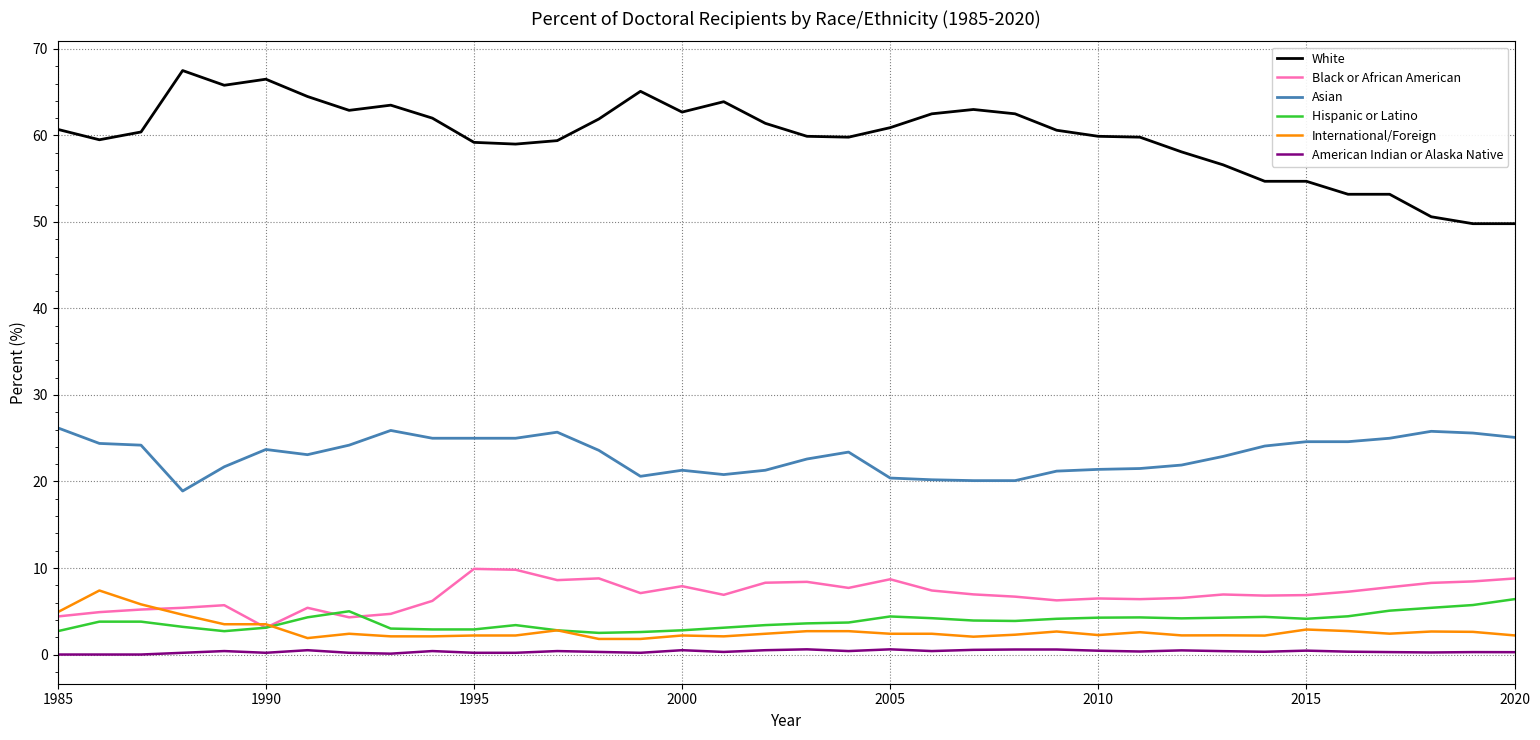

How many series are shown in this chart?

6